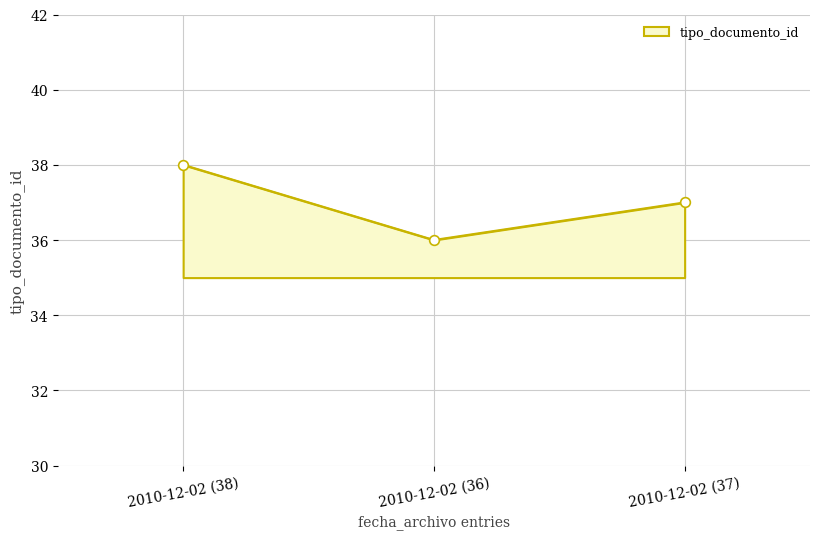

List the labels in order of value, largest first.

2010-12-02 (38), 2010-12-02 (37), 2010-12-02 (36)